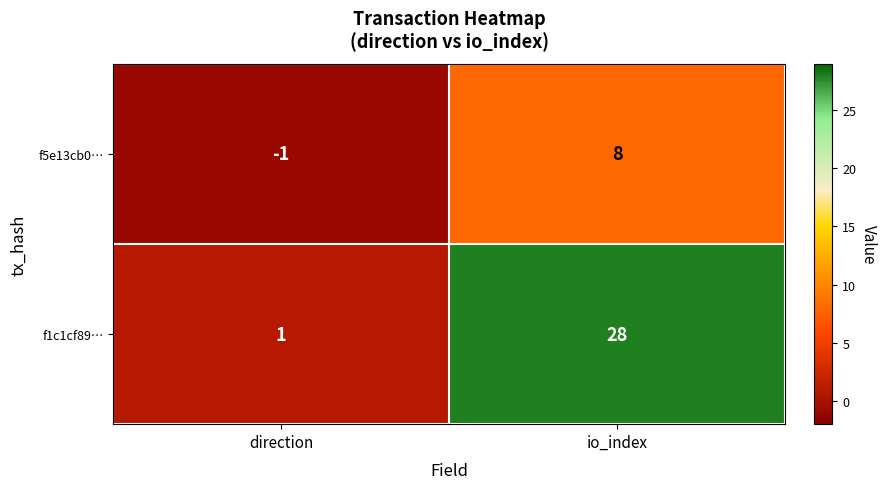

Reading left to right, transcribe all the data shown in this chart.

f5e13cb0…: direction=-1	io_index=8
f1c1cf89…: direction=1	io_index=28